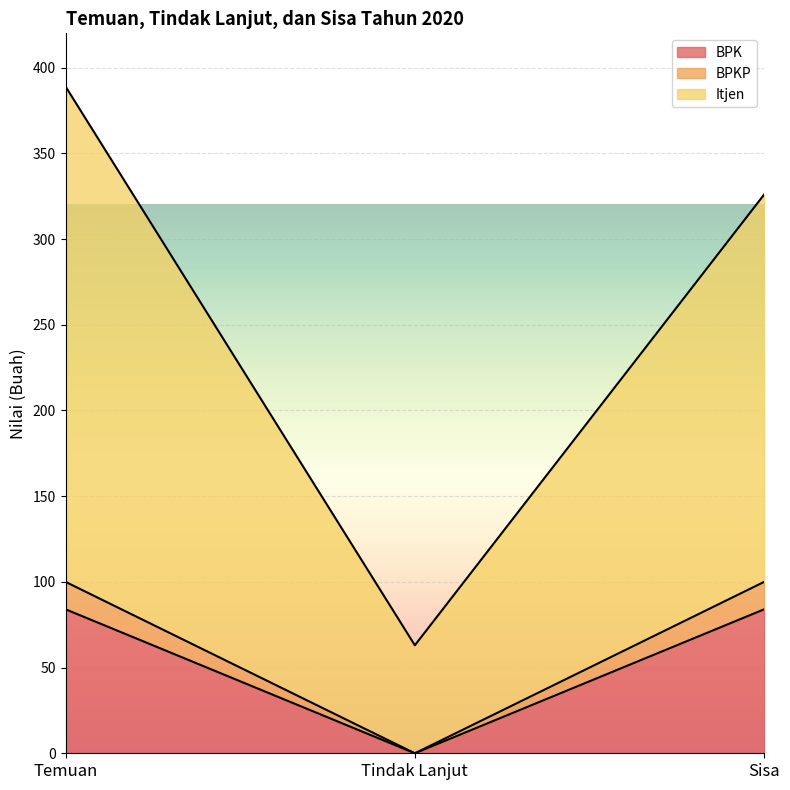

What is the sum of all Itjen values?

778